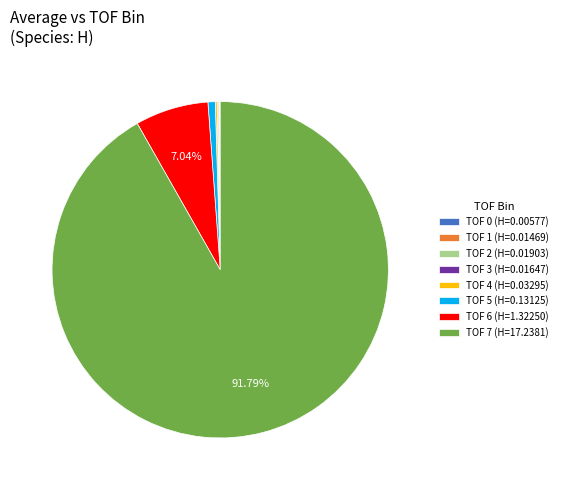

Which slice represents more than half of the pie?

TOF 7 (H=17.2381)